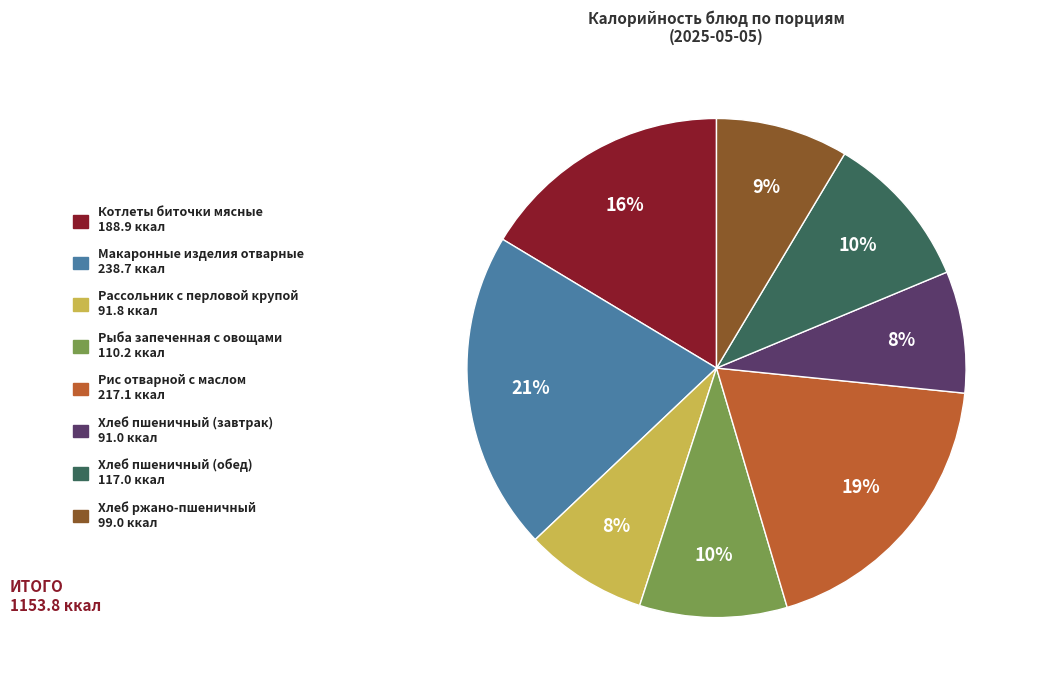

Is Макаронные изделия отварные the majority of the pie?

No